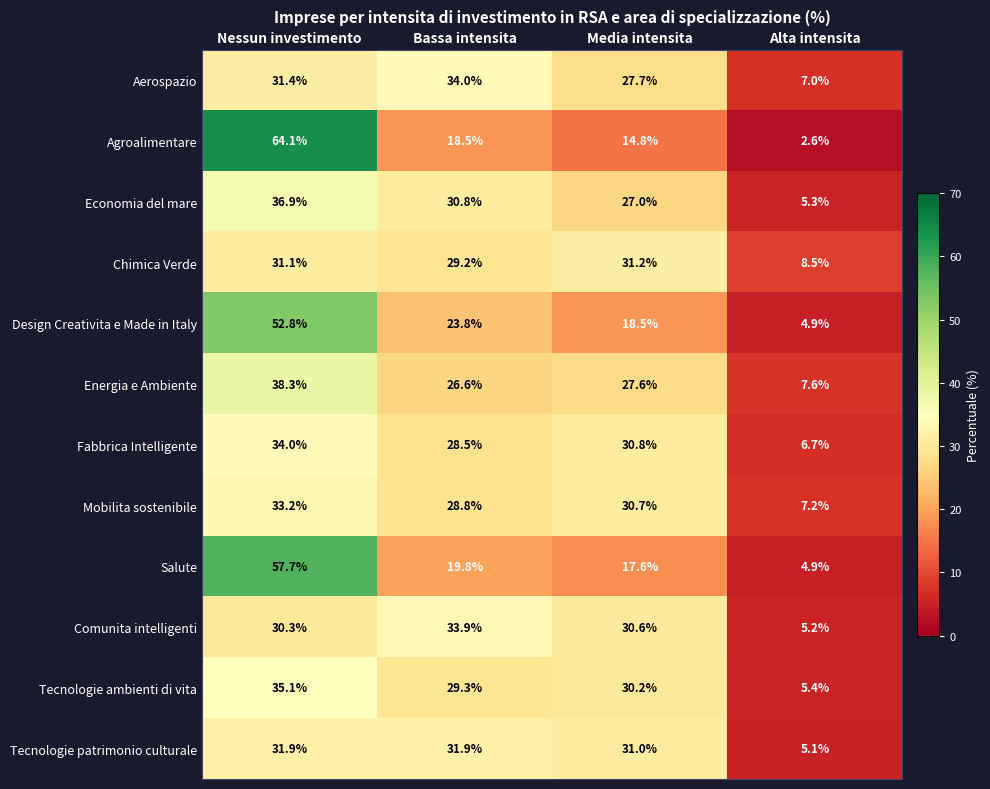

What is the minimum value shown in the chart?

2.6